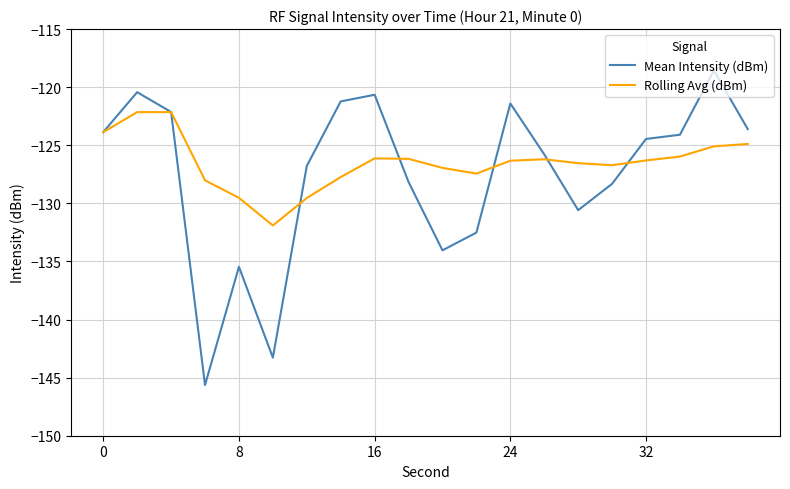

How many lines are shown in the chart?

2